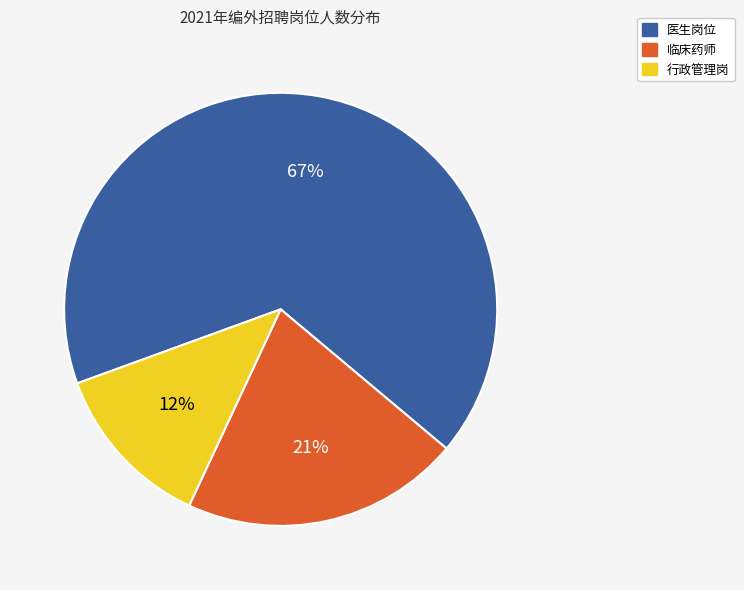

To the nearest percent, what is the average slice percentage?

33%